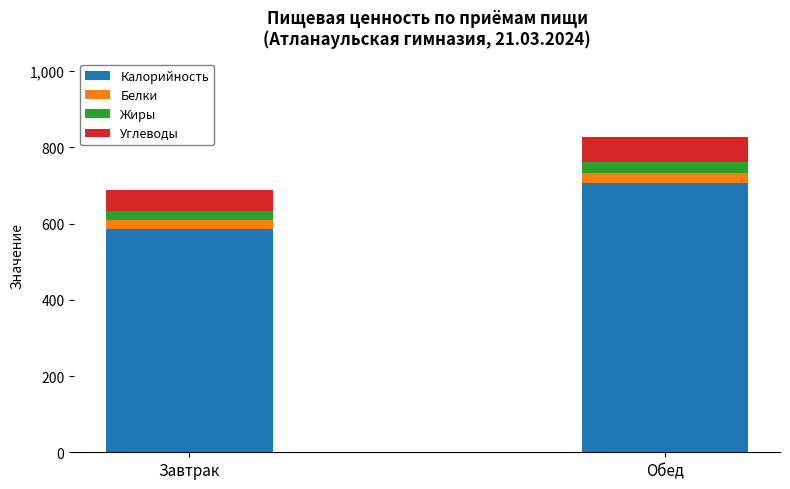

What is the lowest value of the Калорийность series?

586